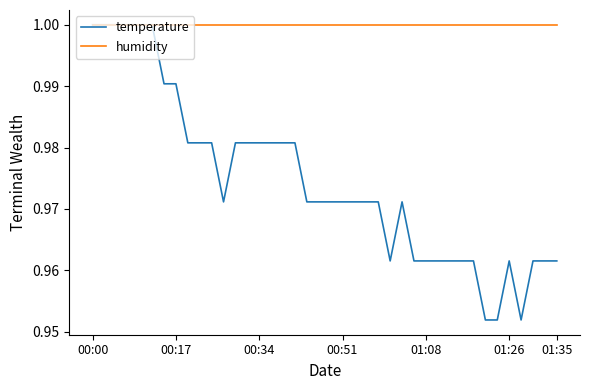

List the series in order of their overall mean, lowest first.

temperature, humidity